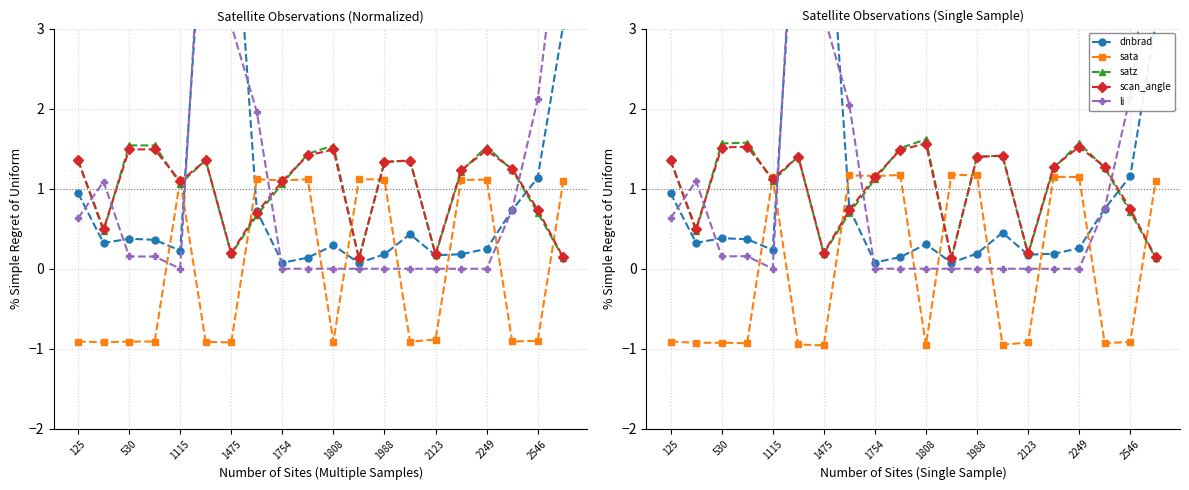

How many categories are shown in the chart?

20